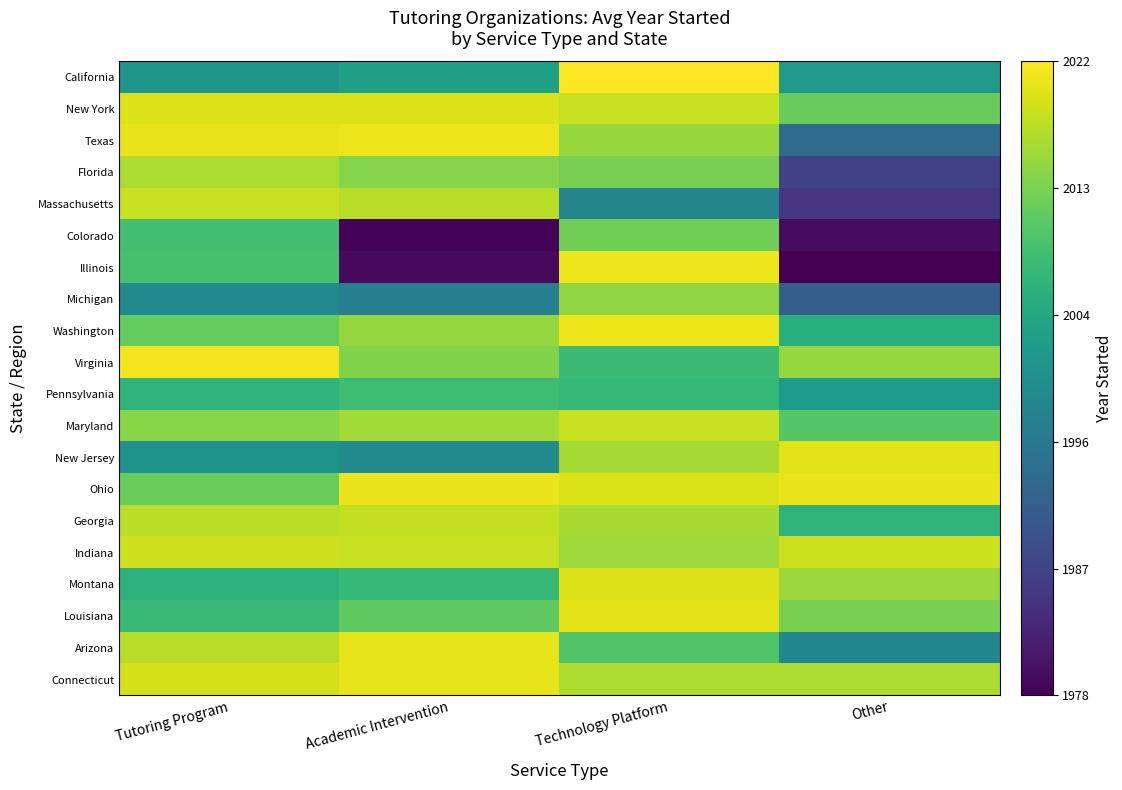

Reading right to left, list all the values displayed in this chart.

California: Other=2002.4	Technology Platform=2022.9	Academic Intervention=2003.8	Tutoring Program=2001.5
New York: Other=2012.5	Technology Platform=2019.2	Academic Intervention=2020.6	Tutoring Program=2020.6
Texas: Other=1993.9	Technology Platform=2016.1	Academic Intervention=2021.8	Tutoring Program=2021.4
Florida: Other=1986.7	Technology Platform=2013.7	Academic Intervention=2014.8	Tutoring Program=2017.3
Massachusetts: Other=1985.2	Technology Platform=1998.7	Academic Intervention=2018.1	Tutoring Program=2019.2
Colorado: Other=1979.5	Technology Platform=2013.2	Academic Intervention=1978.6	Tutoring Program=2009.4
Illinois: Other=1978.1	Technology Platform=2021.8	Academic Intervention=1979.1	Tutoring Program=2009.8
Michigan: Other=1991.7	Technology Platform=2015.4	Academic Intervention=1997.2	Tutoring Program=1999.4
Washington: Other=2006.2	Technology Platform=2021.9	Academic Intervention=2015.8	Tutoring Program=2012.3
Virginia: Other=2015.8	Technology Platform=2008.7	Academic Intervention=2014.4	Tutoring Program=2022.2
Pennsylvania: Other=2002.6	Technology Platform=2008.1	Academic Intervention=2009.0	Tutoring Program=2007.5
Maryland: Other=2011.1	Technology Platform=2019.2	Academic Intervention=2016.7	Tutoring Program=2015.0
New Jersey: Other=2021.1	Technology Platform=2016.9	Academic Intervention=1999.7	Tutoring Program=2001.2
Ohio: Other=2021.7	Technology Platform=2020.4	Academic Intervention=2021.6	Tutoring Program=2012.8
Georgia: Other=2007.3	Technology Platform=2017.2	Academic Intervention=2018.8	Tutoring Program=2018.4
Indiana: Other=2019.4	Technology Platform=2016.3	Academic Intervention=2019.1	Tutoring Program=2019.6
Montana: Other=2016.2	Technology Platform=2020.6	Academic Intervention=2008.2	Tutoring Program=2007.1
Louisiana: Other=2013.8	Technology Platform=2021.1	Academic Intervention=2011.9	Tutoring Program=2008.3
Arizona: Other=1998.9	Technology Platform=2010.8	Academic Intervention=2021.3	Tutoring Program=2018.0
Connecticut: Other=2017.5	Technology Platform=2017.4	Academic Intervention=2021.3	Tutoring Program=2020.1